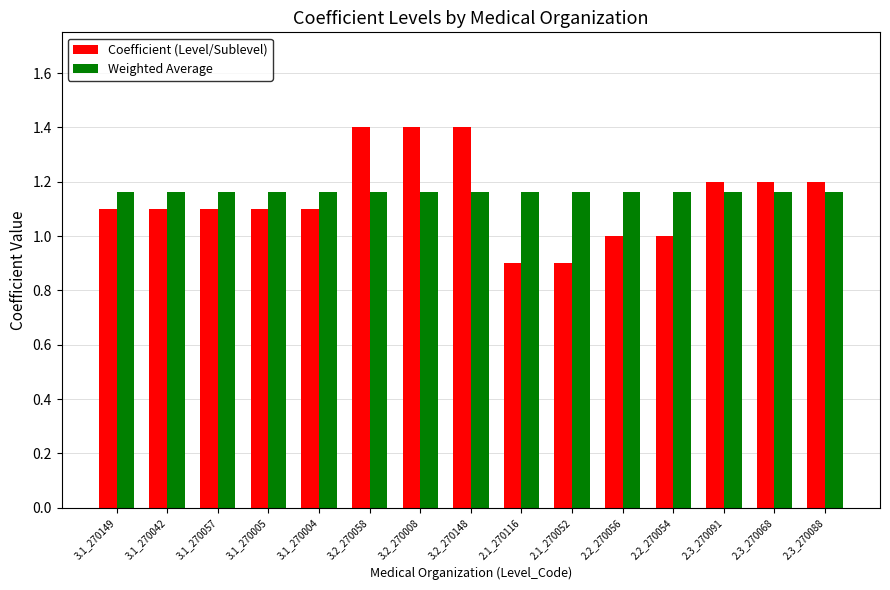

Rank the series by their average value, from lowest to highest.

Coefficient (Level/Sublevel), Weighted Average